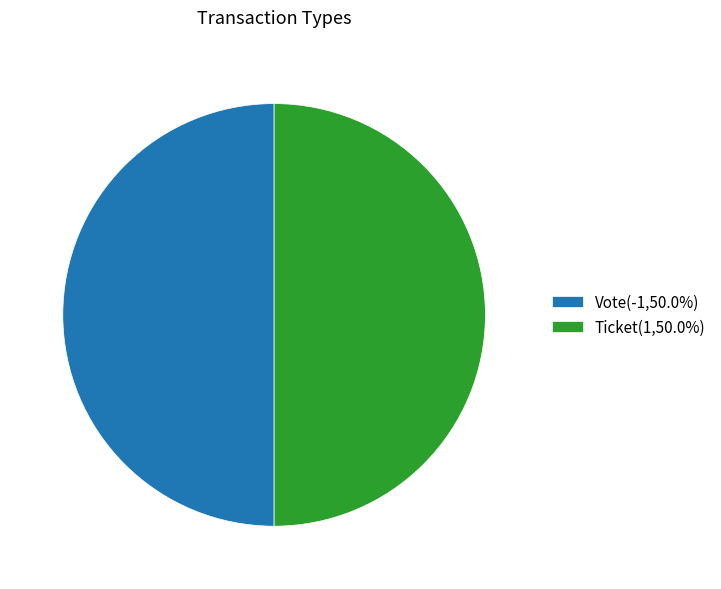

Approximately how many times larger is the value at Ticket(1,50.0%) compared to Vote(-1,50.0%)?

1.0